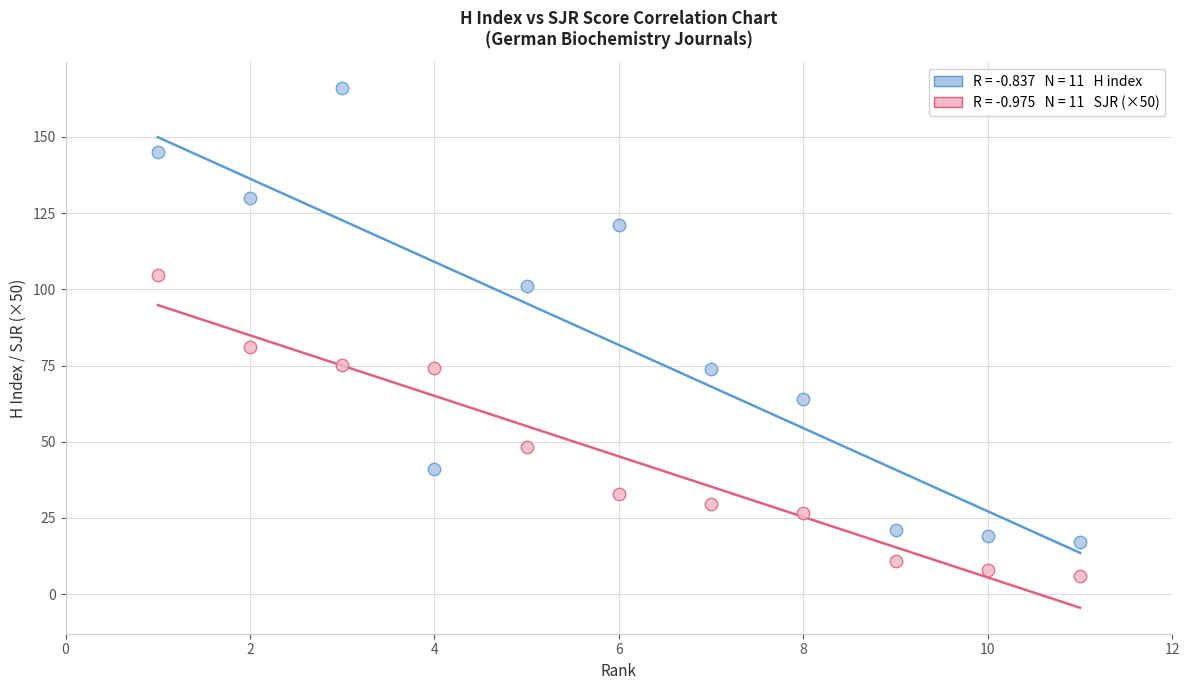

Across all series, what Y value is closest to 86?

81.0